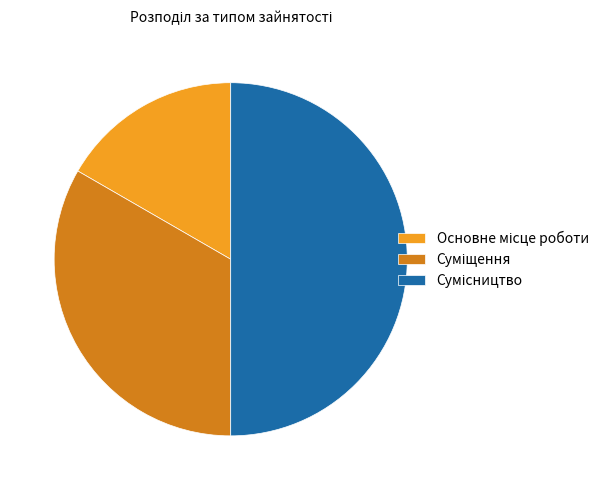

What percentage is the Основне місце роботи slice, to the nearest percent?

17%